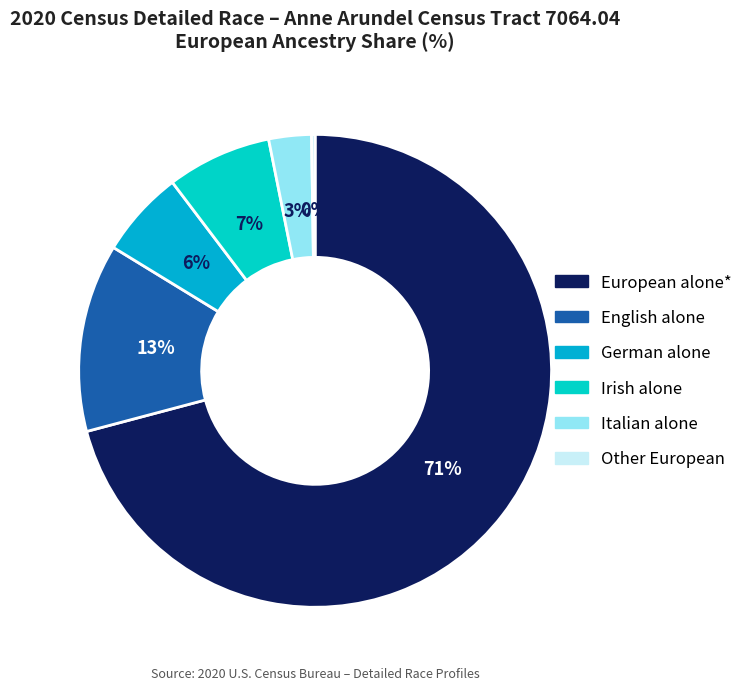

To the nearest percent, what is the difference between the Other European and Italian alone slice percentages?

3%